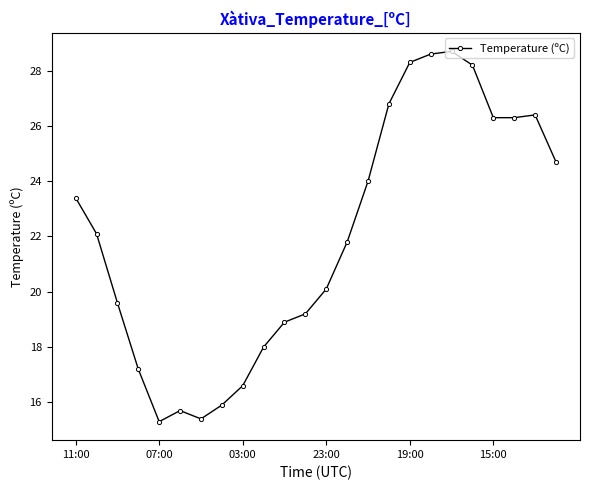

What is the difference between the maximum and minimum values?

13.4